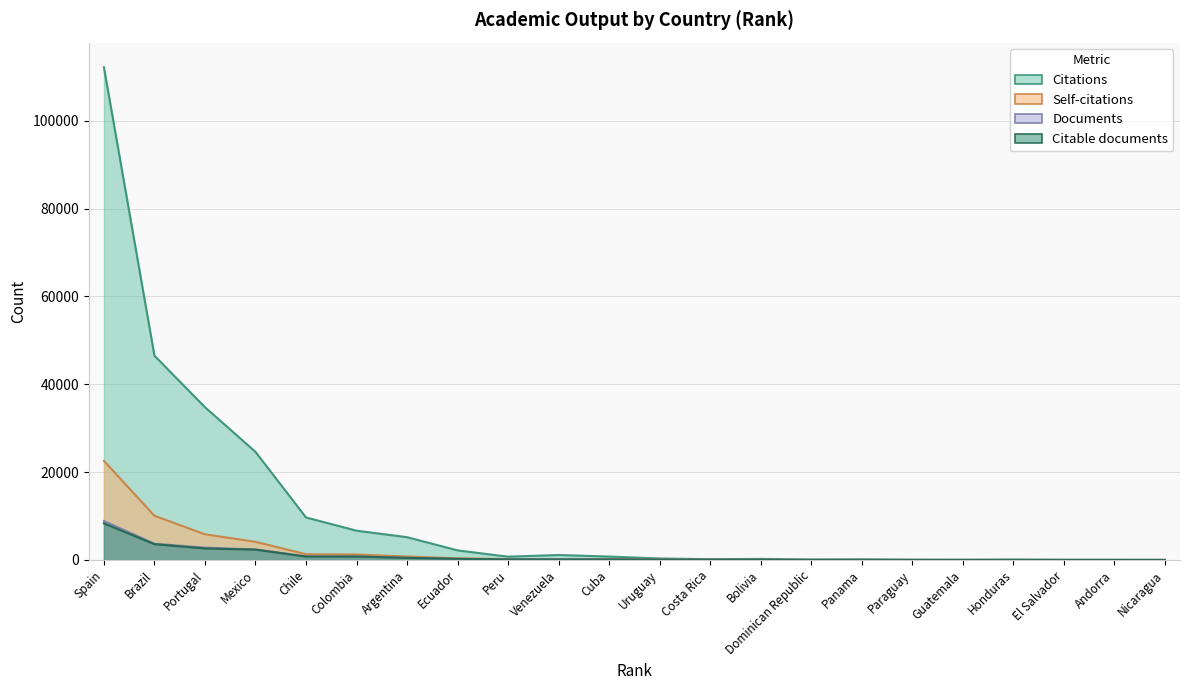

What is the value of the Documents point at the 18th from the left?

6